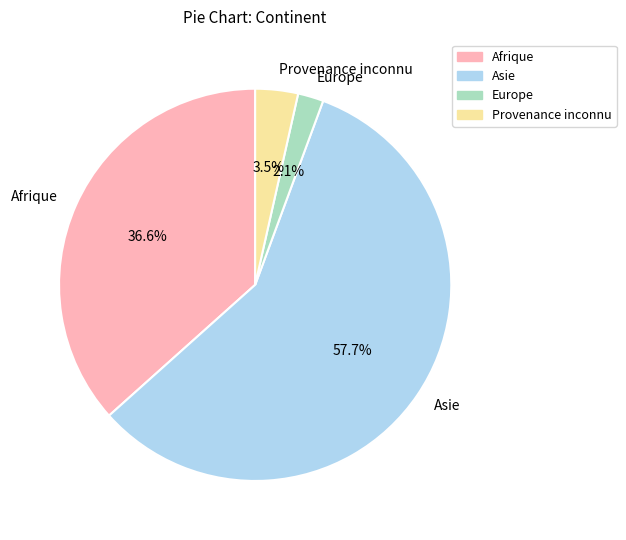

How many segments does this pie chart have?

4